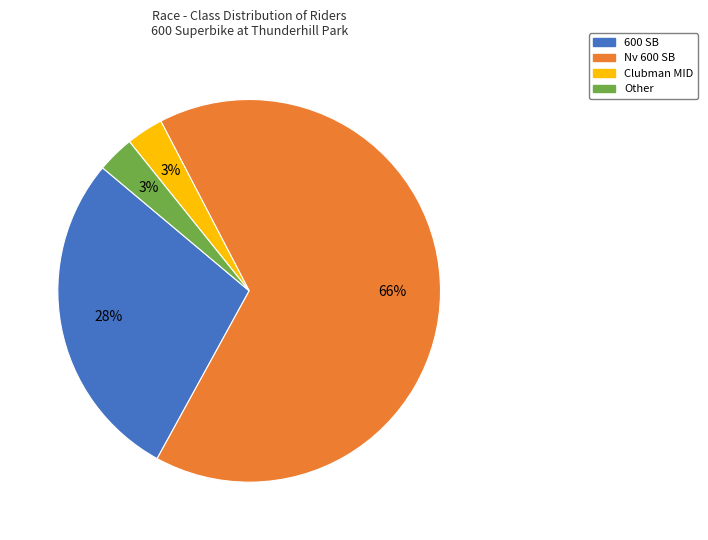

Between Other and Nv 600 SB, which is larger?

Nv 600 SB